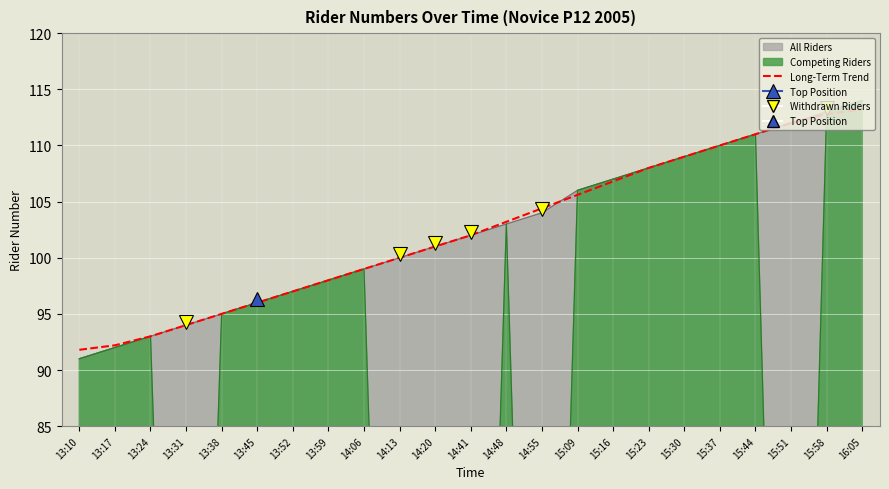

How many data points are less than 102?

11